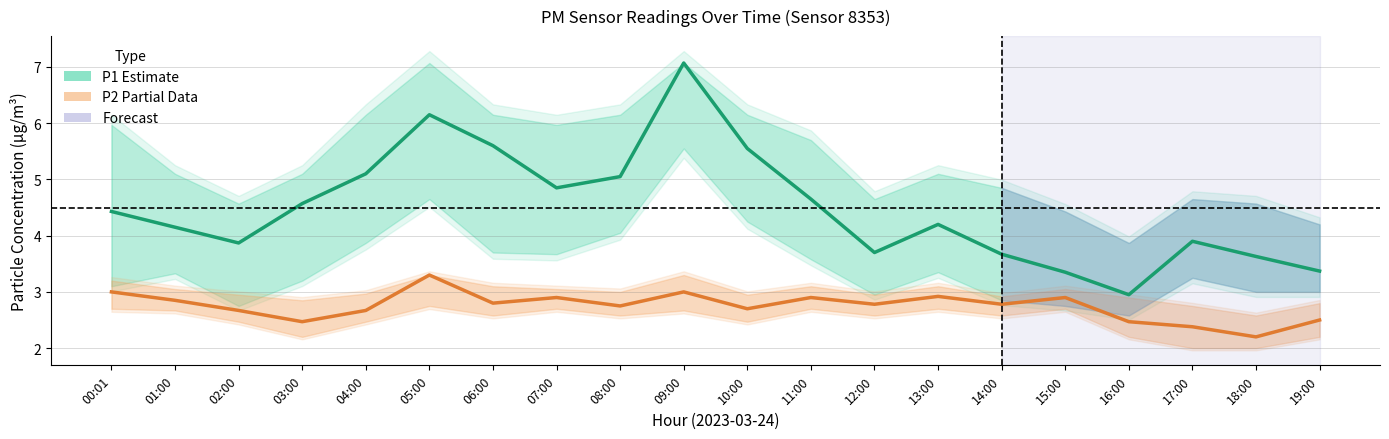

What is the value of the P2 (Partial) point at the 6th from the left?

3.3